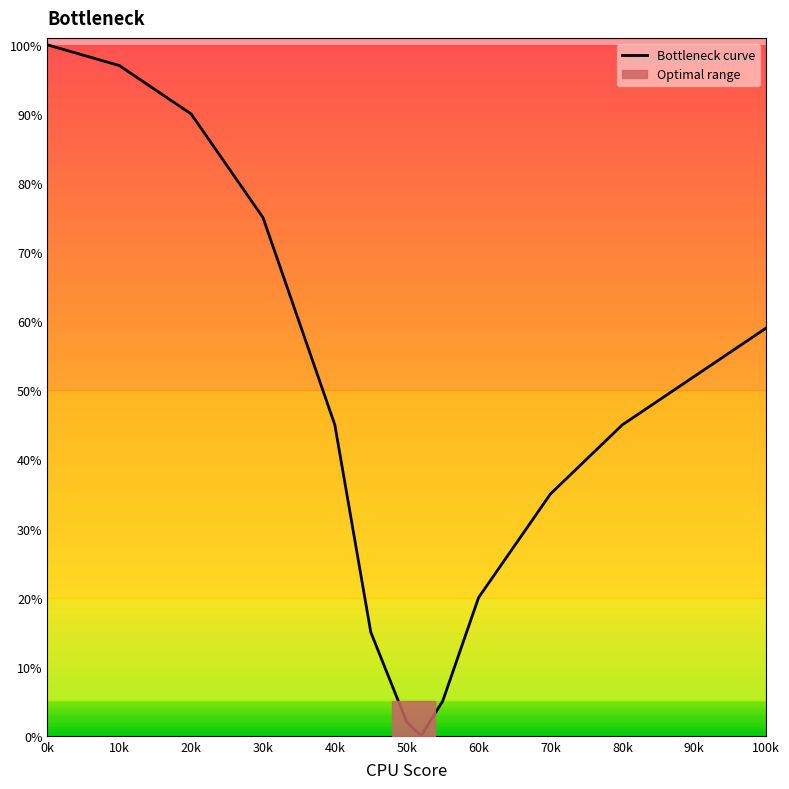

The Bottleneck curve series shows 45 at 80k. True or false?

True